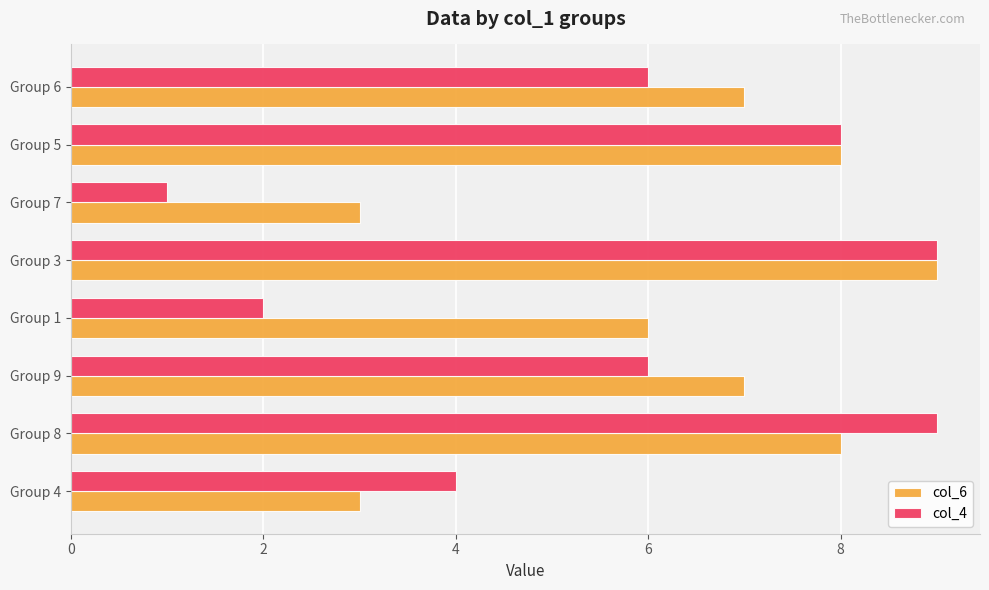

The value of col_4 at Group 1 is 2. True or false?

True